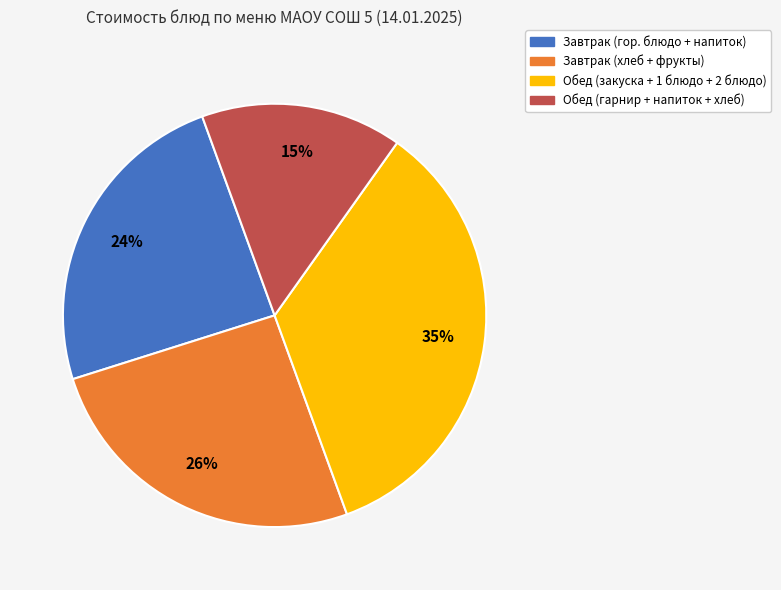

Is there any slice that represents more than half of the pie?

No